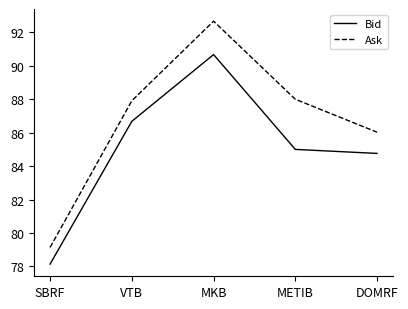

How many distinct data groups are displayed?

2